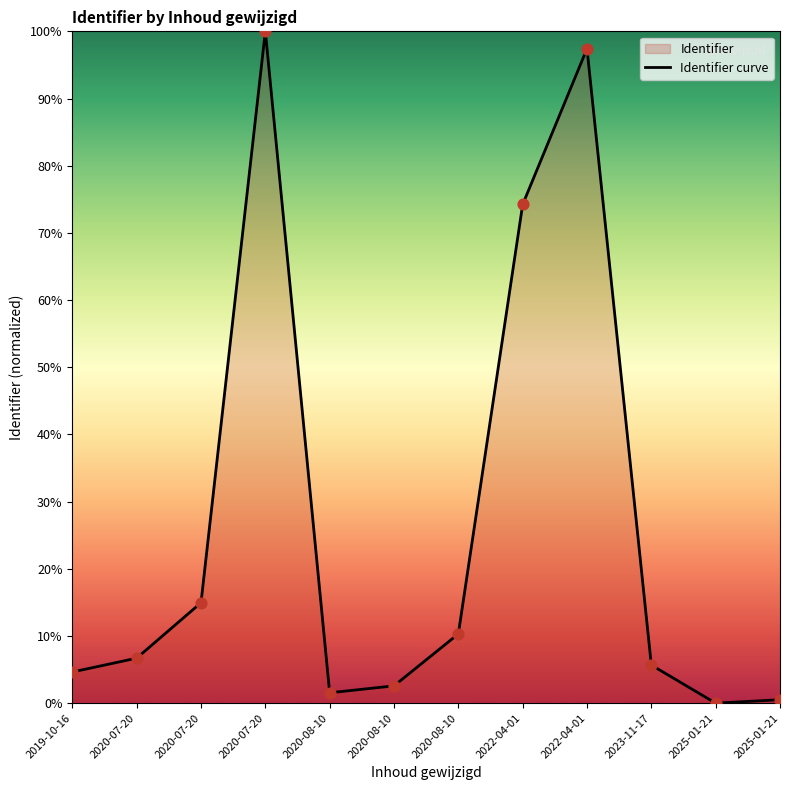

What is the change in value from 2020-08-10 to 2025-01-21?

-9.8